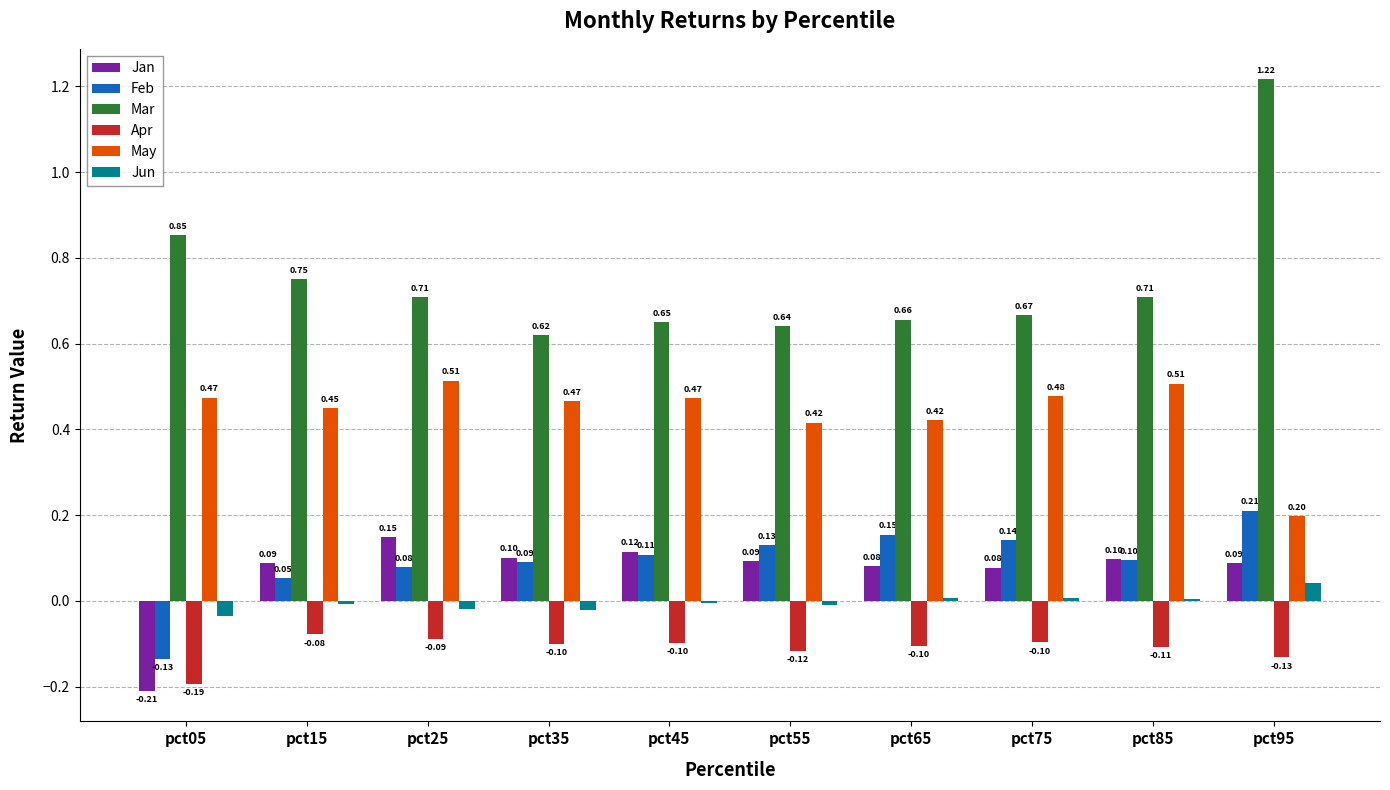

Is the value of Apr at pct65 greater than the value of Jan at pct15?

No